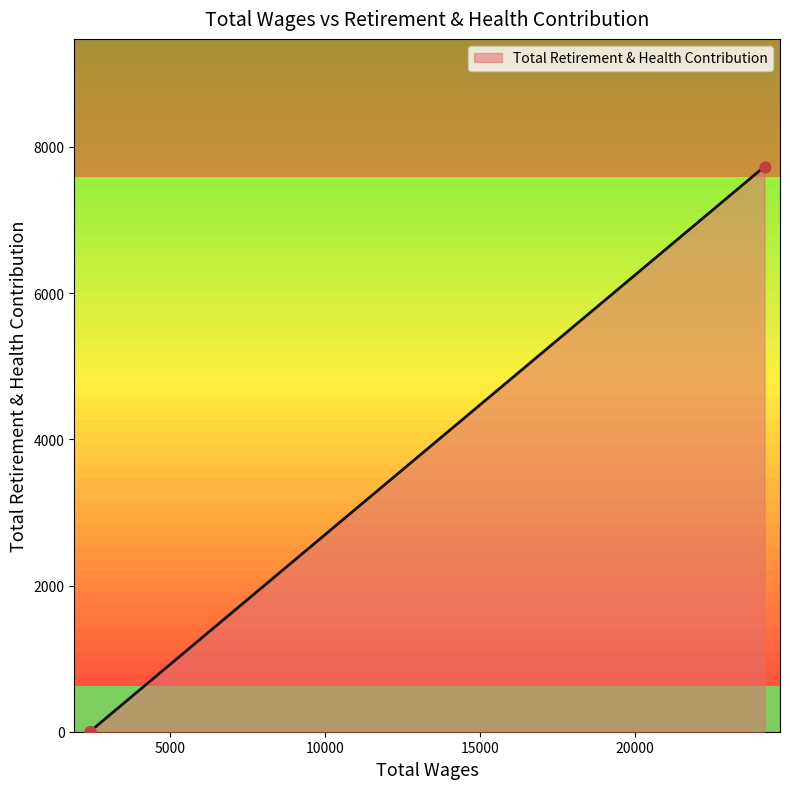

What is the maximum value for Total Retirement & Health Contribution?

7731.0